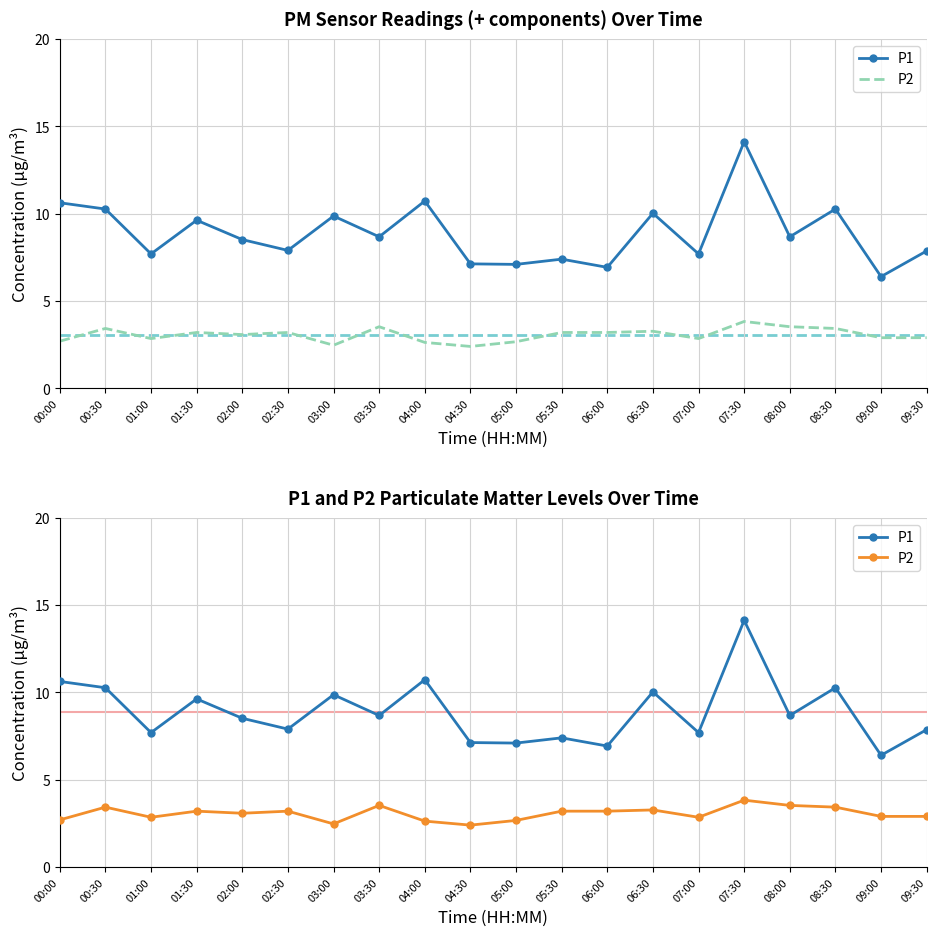

How many data points in P2 are less than 3?

9